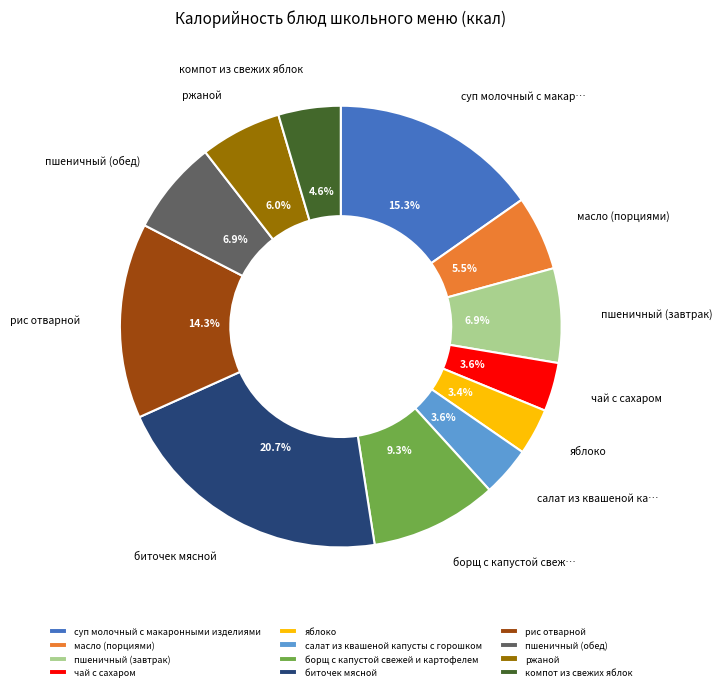

What is the ratio of the value at борщ с капустой свежей и картофелем to the value at биточек мясной?

0.4